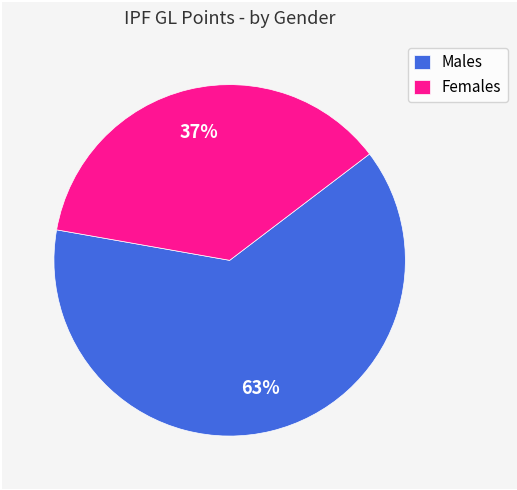

To the nearest percent, what percentage of the pie is Males?

63%